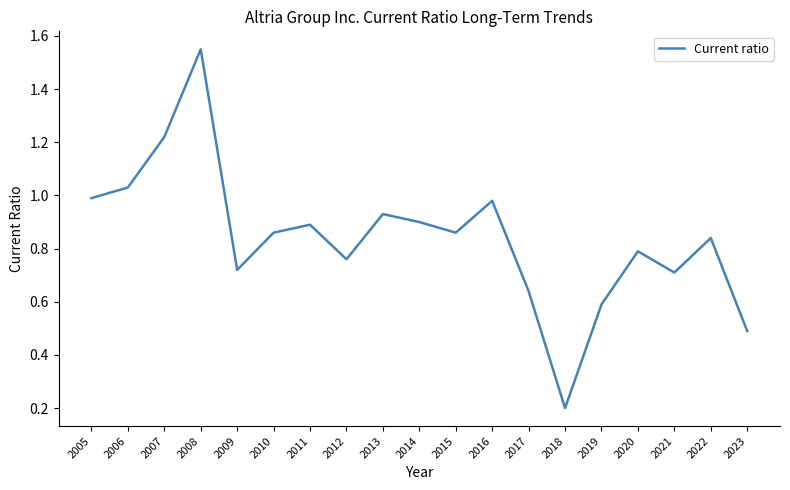

Does the chart have visible grid lines?

No